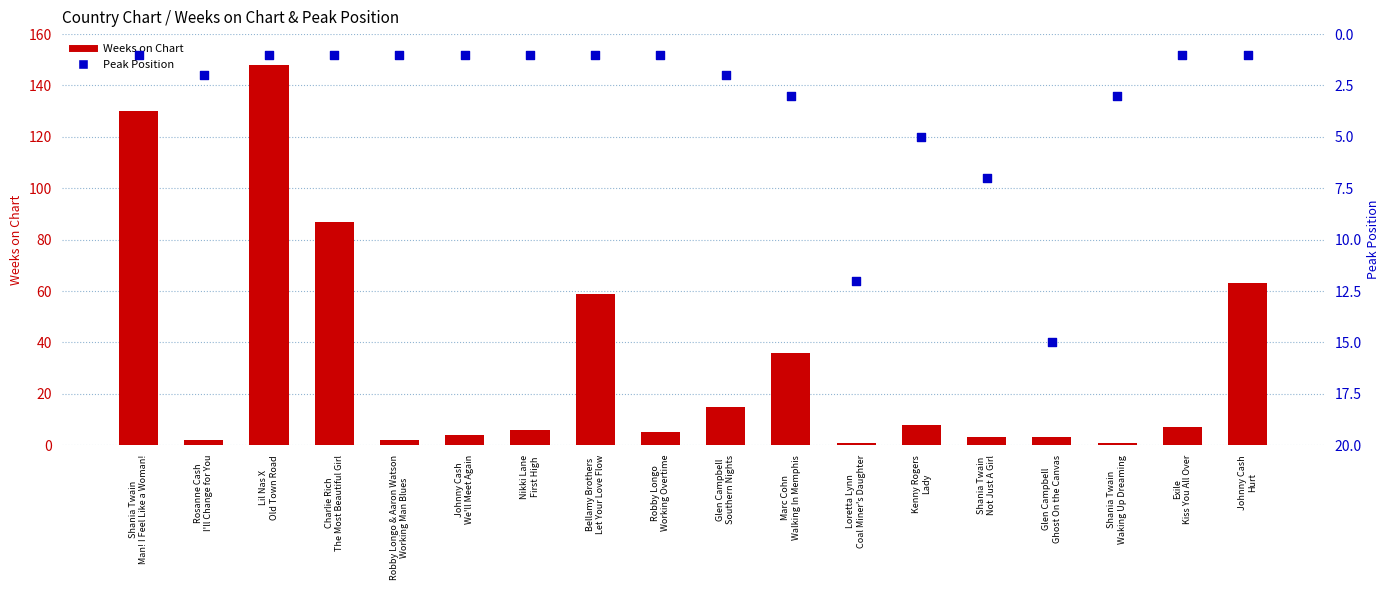

Is the value of Peak Position at Glen Campbell
Ghost On the Canvas greater than the value of Weeks on Chart at Shania Twain
Man! I Feel Like a Woman!?

No